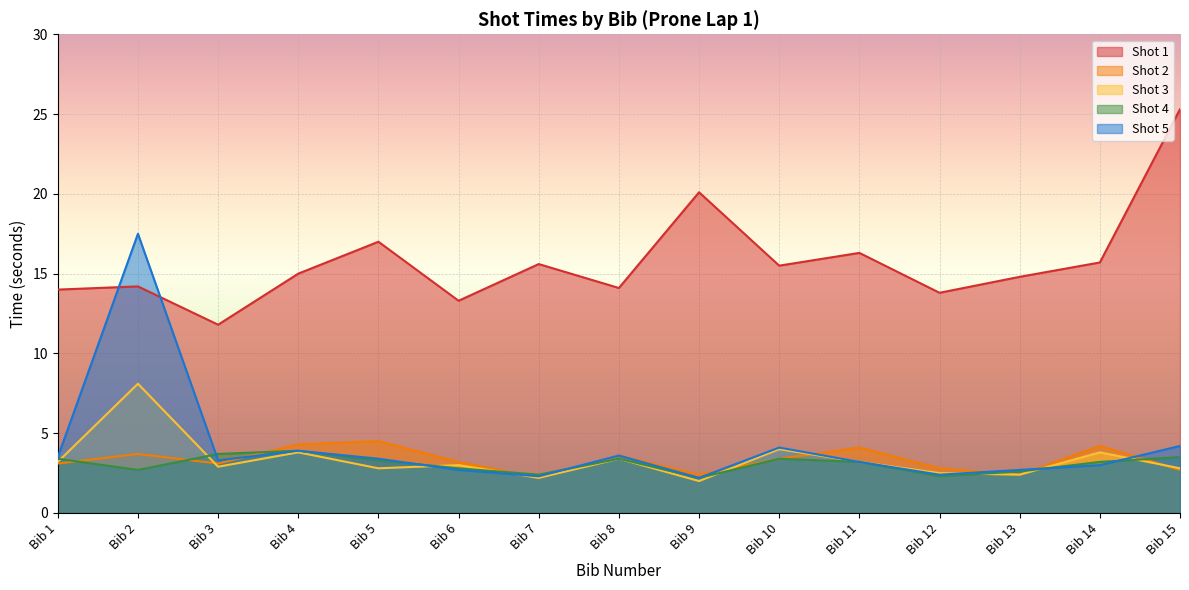

How many values in the Shot 4 series are below 3?

6